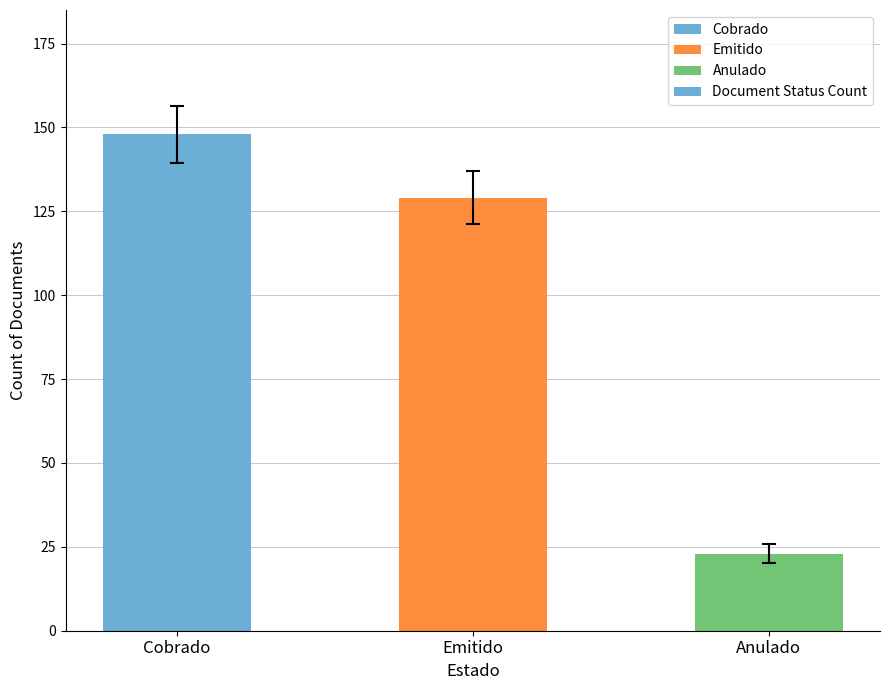

The value at Cobrado is 86. True or false?

False